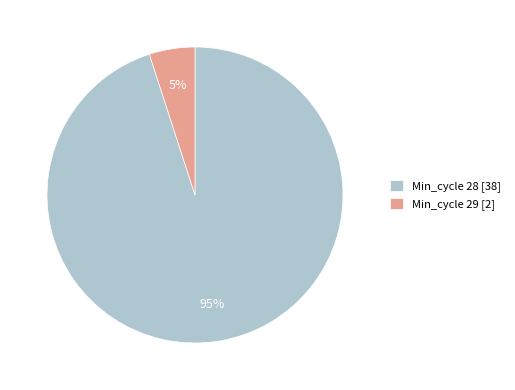

Which category accounts for the majority?

Min_cycle 28 [38]